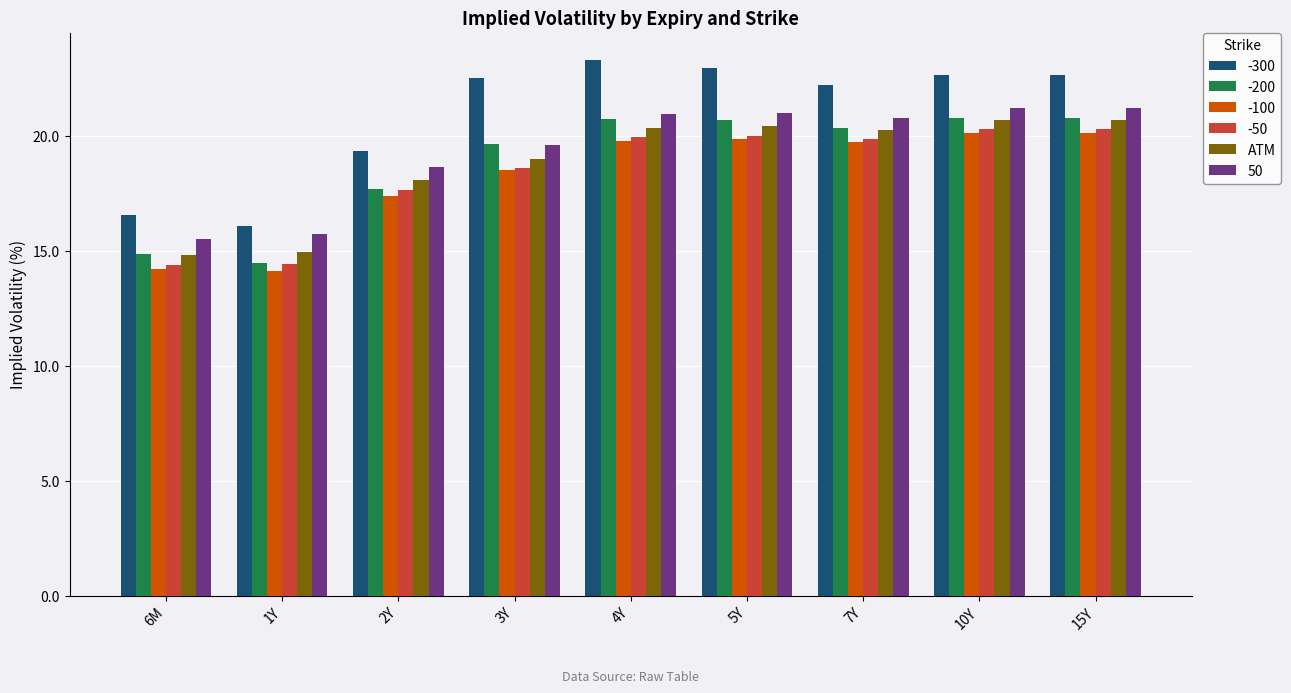

What position from the right is 10Y?

2